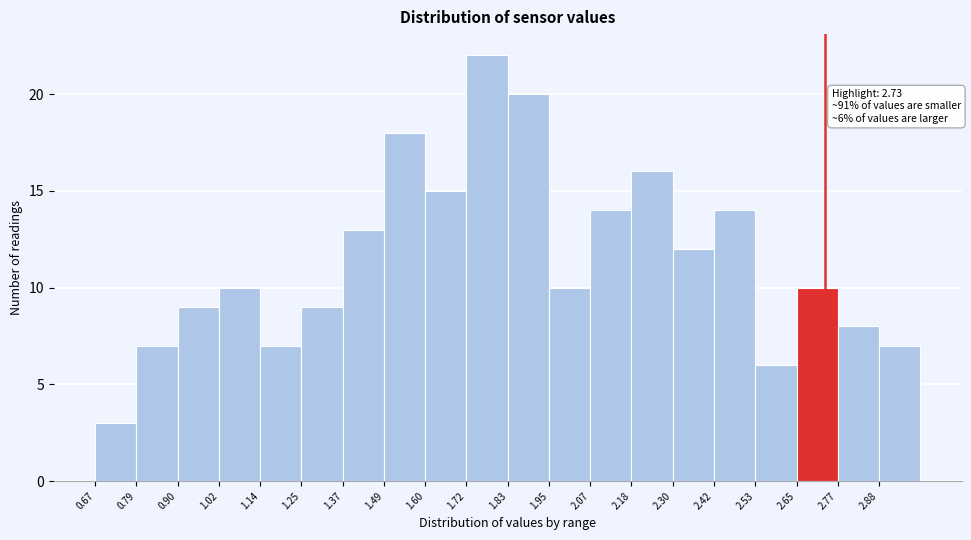

Over which range of the x-axis is the bar tallest?

1.72 to 1.84